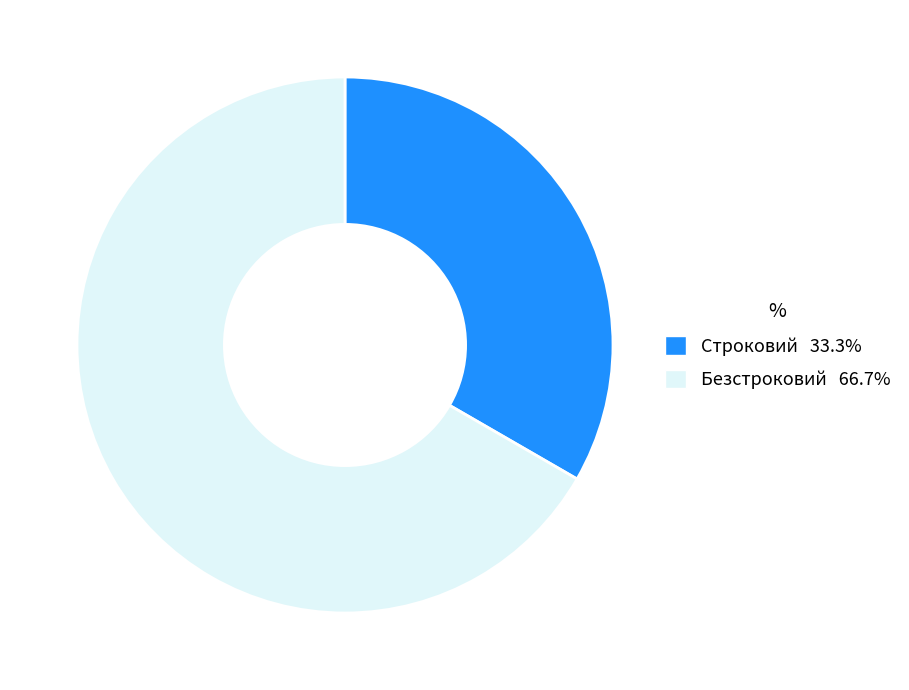

Count the number of slices in the pie.

2